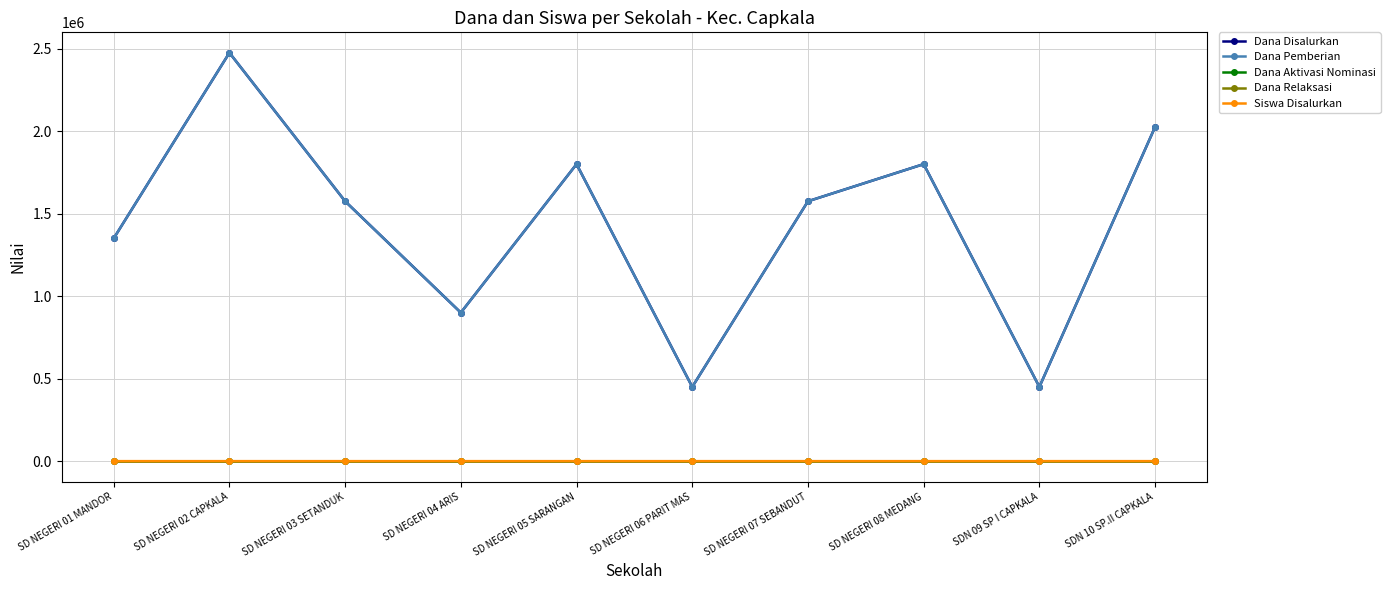

What is the difference between the second highest and minimum values in the Siswa Disalurkan series?

7